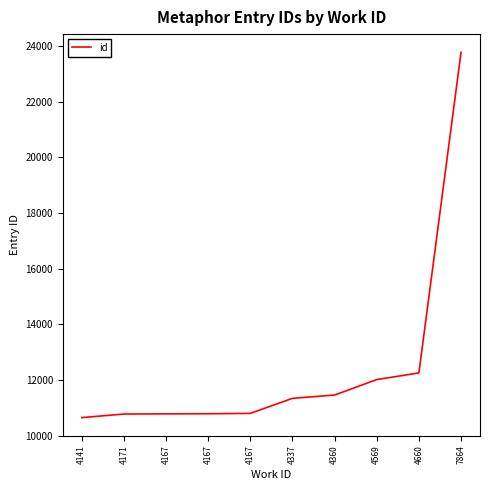

Which label corresponds to the largest value in the chart?

7864